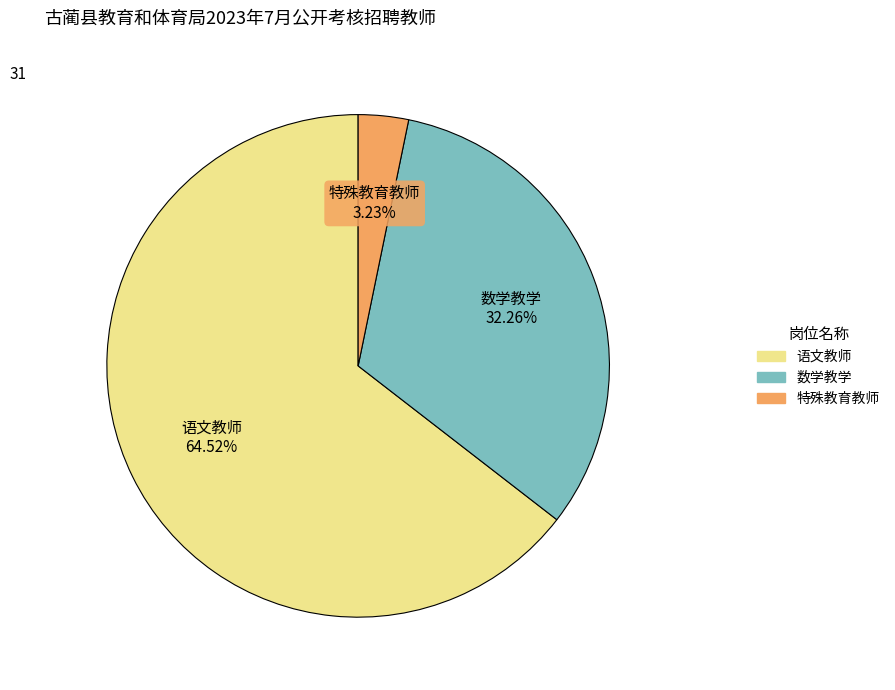

How many segments does this pie chart have?

3